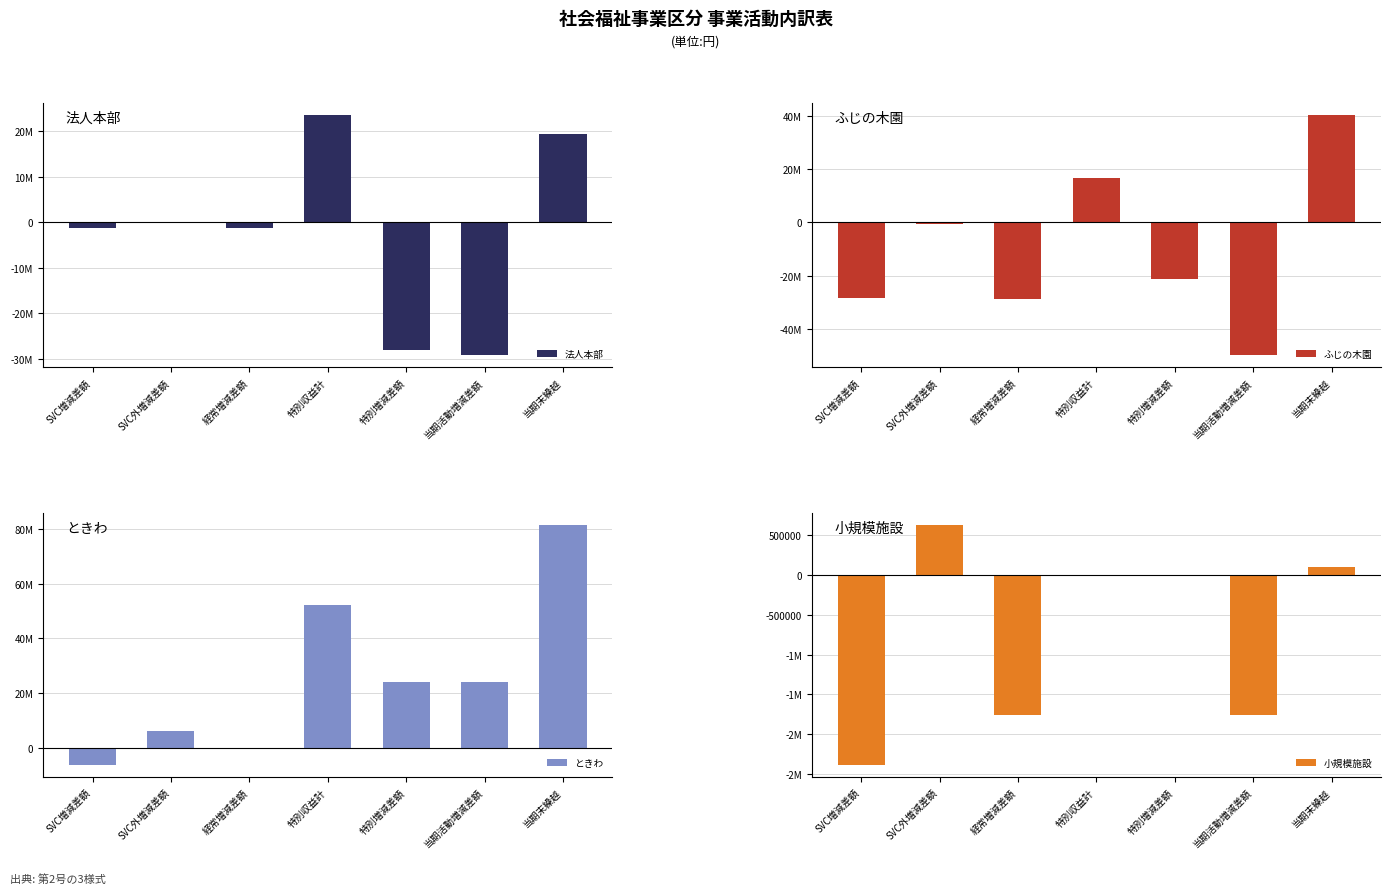

Is the value of 法人本部 at 特別増減差額 greater than the value of ふじの木園 at 特別収益計?

No